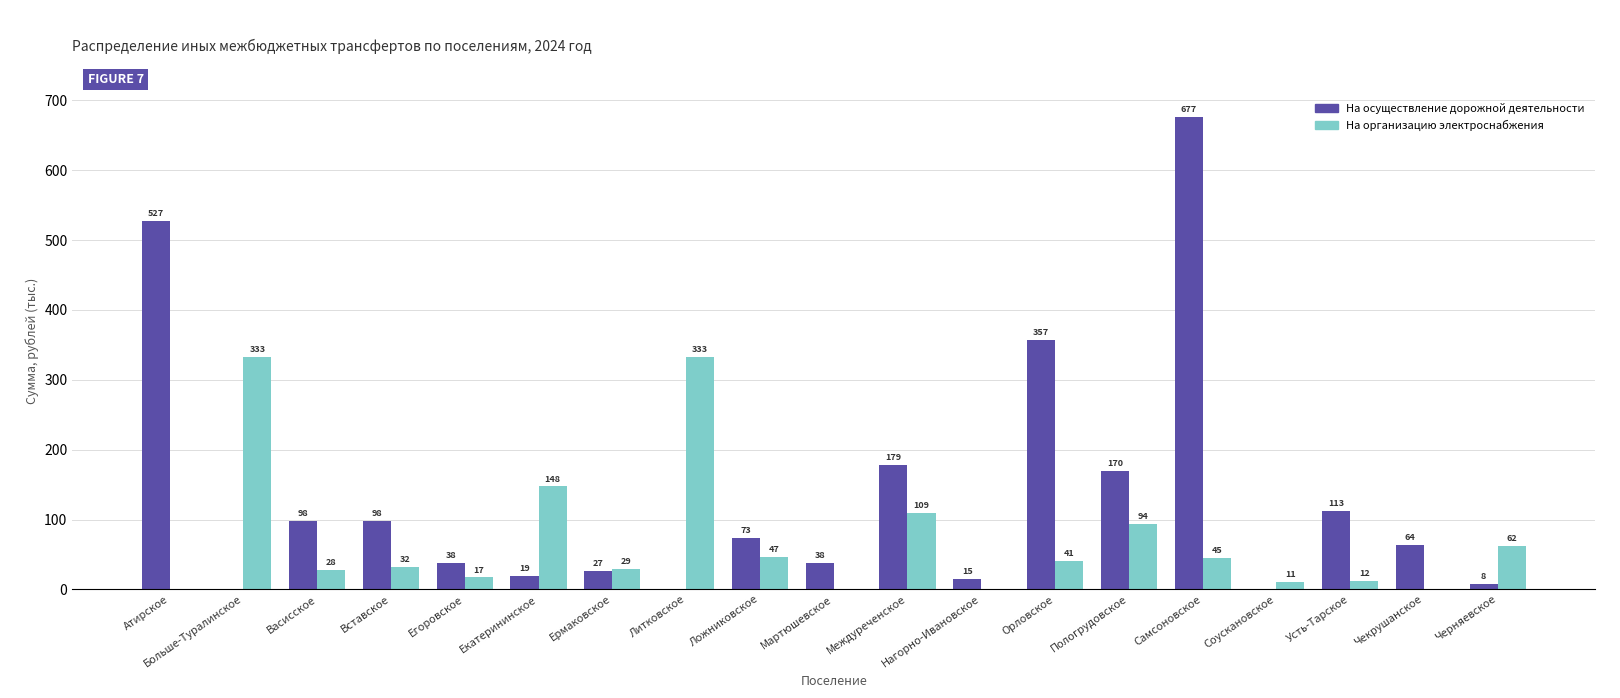

Where does the На осуществление дорожной деятельности series first go above 63?

Атирское